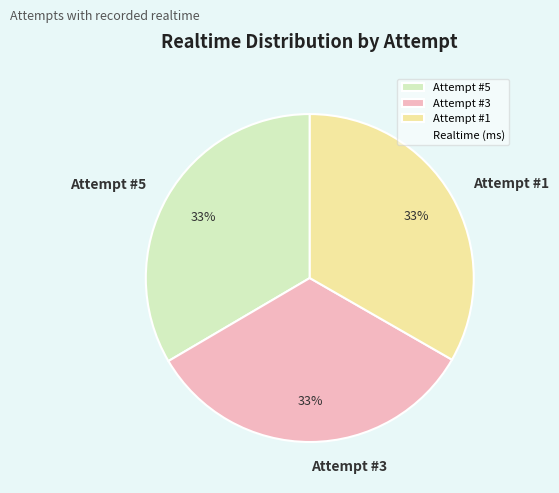

Does Attempt #5 represent more than half of the total?

No